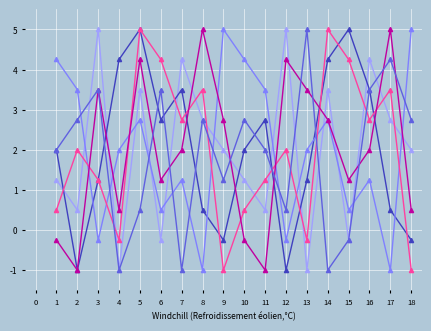

What is the maximum value shown in the chart?

5.0